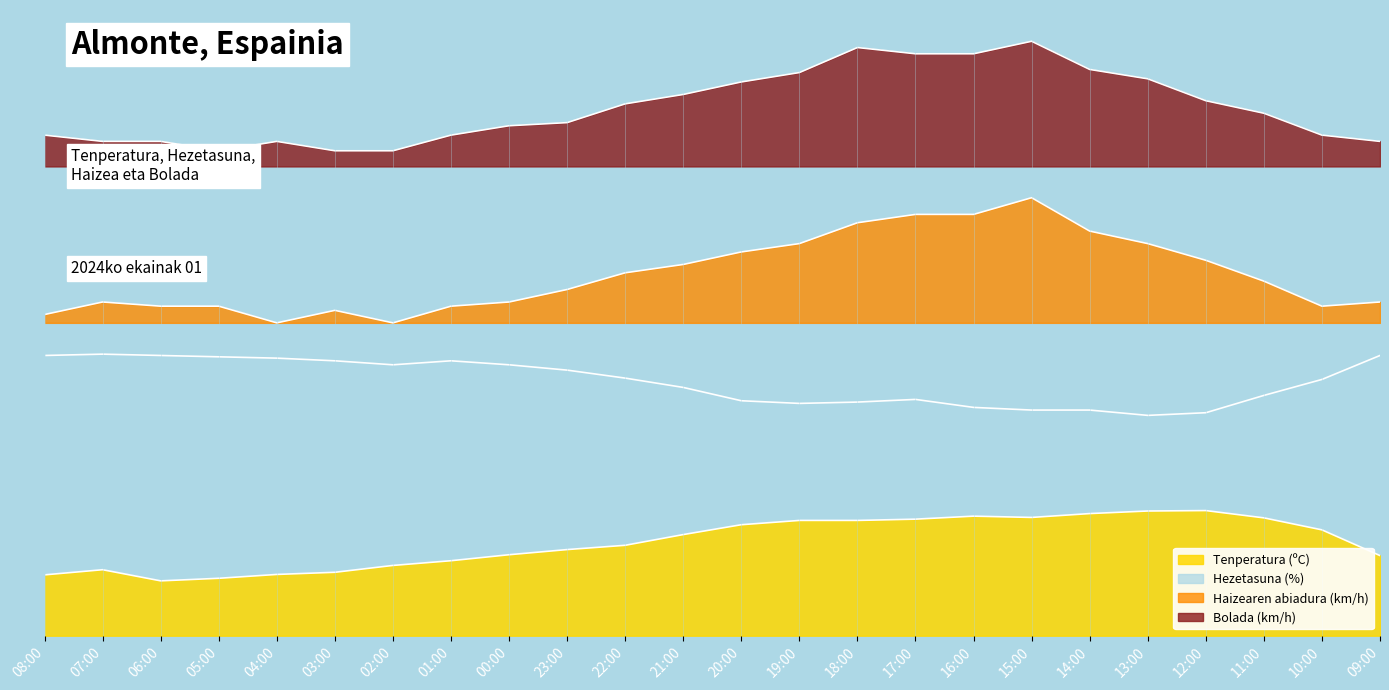

Count the number of categories in the chart.

24